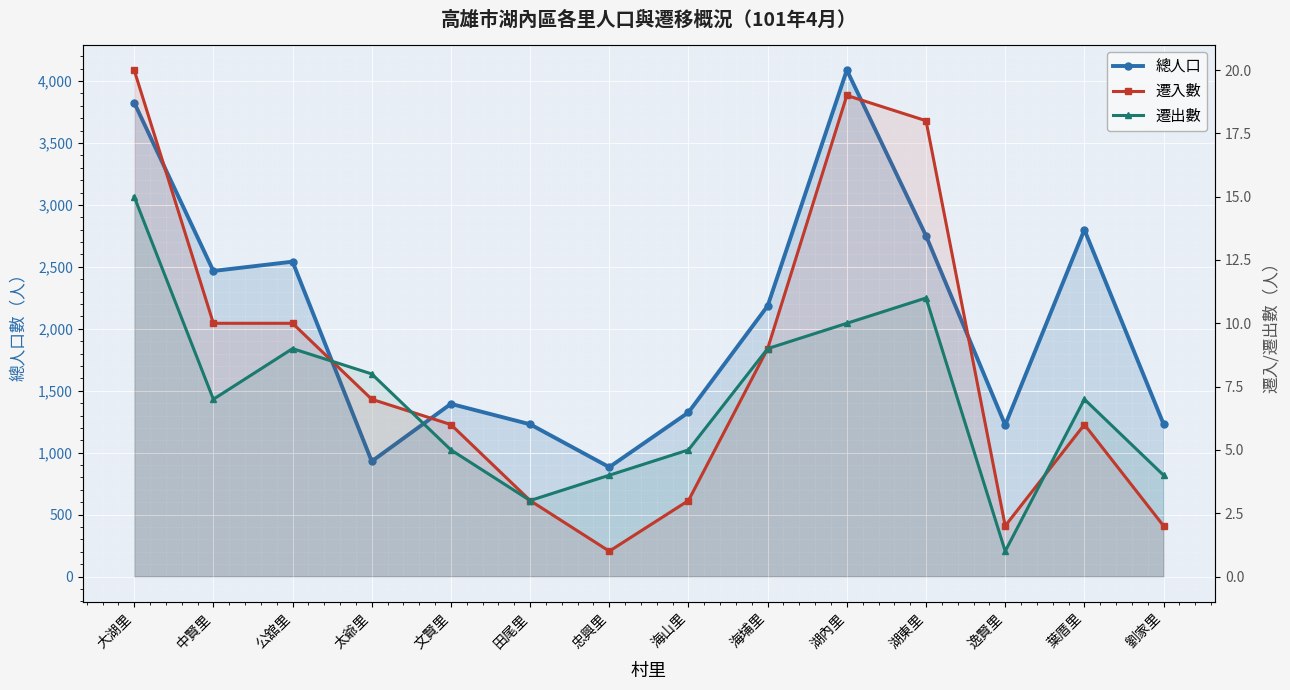

What is the average value of the 總人口 series?

2063